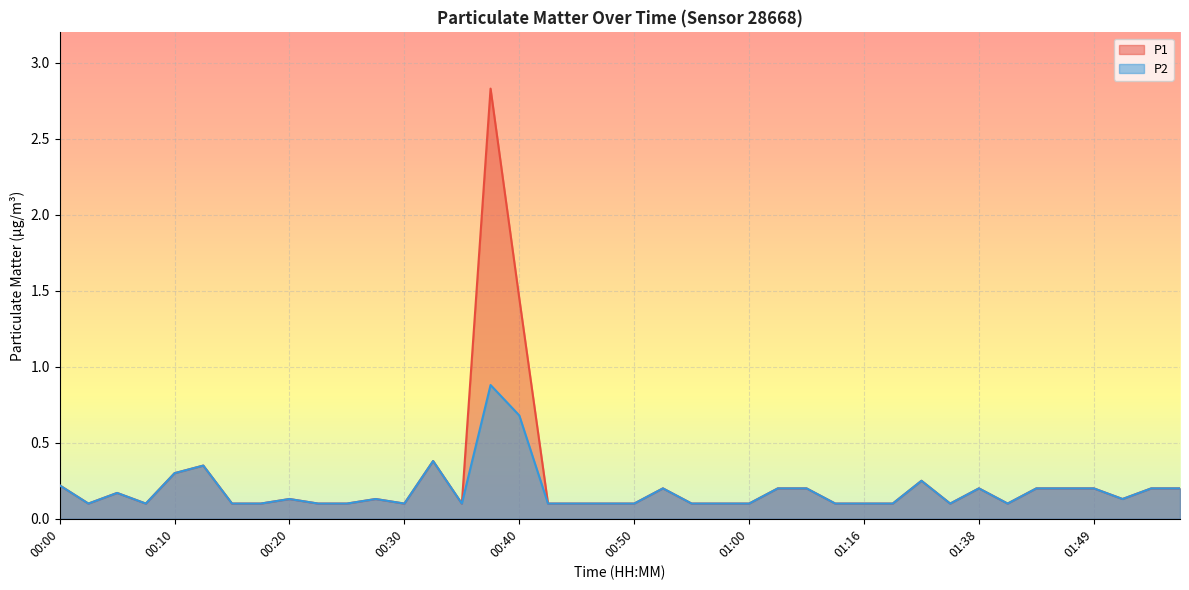

Reading left to right, extract all data points from this chart.

P1: 0.2	0.1	0.2	0.1	0.3	0.3	0.1	0.1	0.1	0.1	0.1	0.1	0.1	0.4	0.1	2.8	1.4	0.1	0.1	0.1	0.1	0.2	0.1	0.1	0.1	0.2	0.2	0.1	0.1	0.1	0.2	0.1	0.2	0.1	0.2	0.2	0.2	0.1	0.2	0.2
P2: 0.2	0.1	0.2	0.1	0.3	0.3	0.1	0.1	0.1	0.1	0.1	0.1	0.1	0.4	0.1	0.9	0.7	0.1	0.1	0.1	0.1	0.2	0.1	0.1	0.1	0.2	0.2	0.1	0.1	0.1	0.2	0.1	0.2	0.1	0.2	0.2	0.2	0.1	0.2	0.2